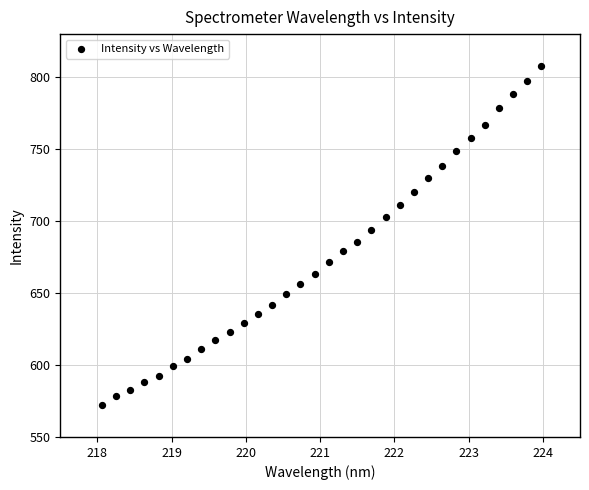

What is the range of Y values (max minus min)?

235.9